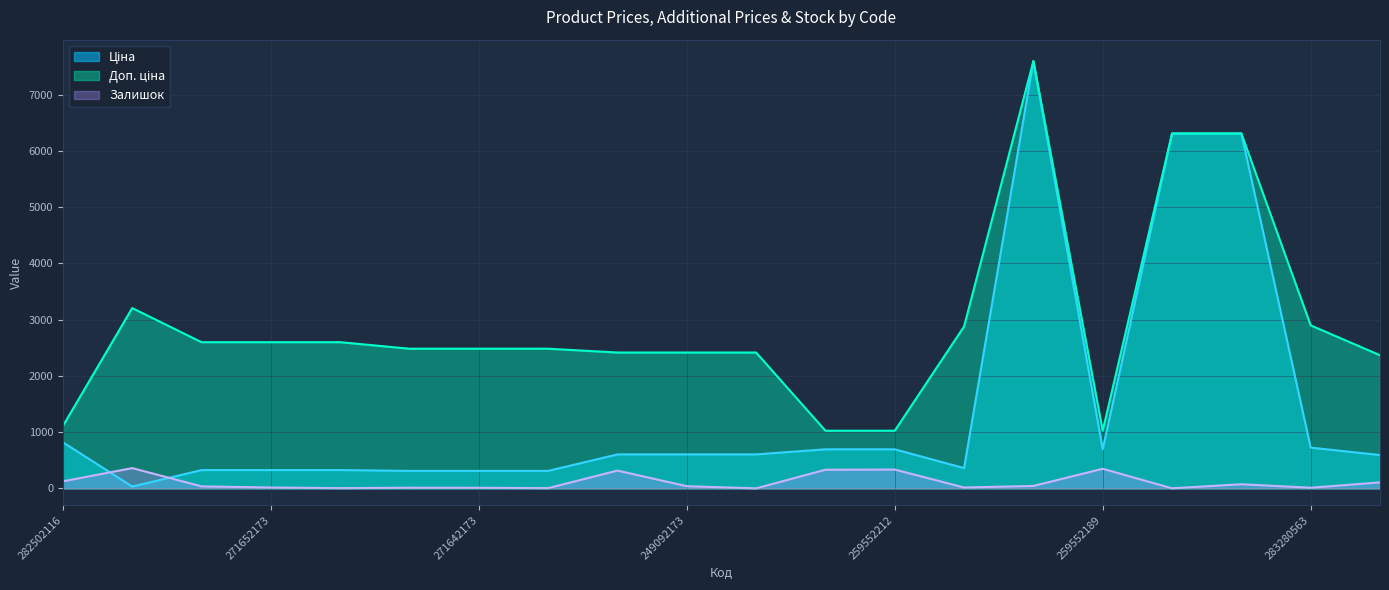

Where is the first local maximum for Ціна?

284392211